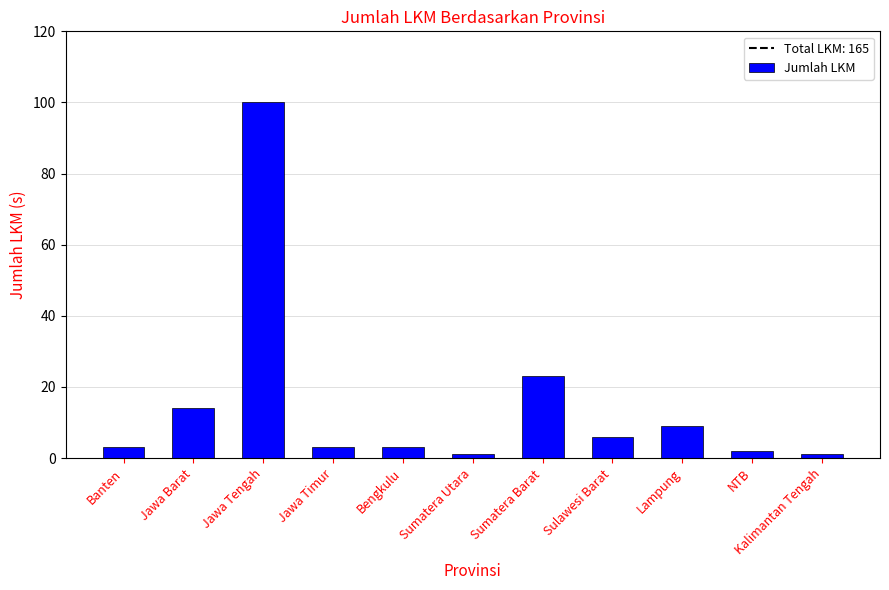

Is it true that the value at Jawa Barat is 19?

False